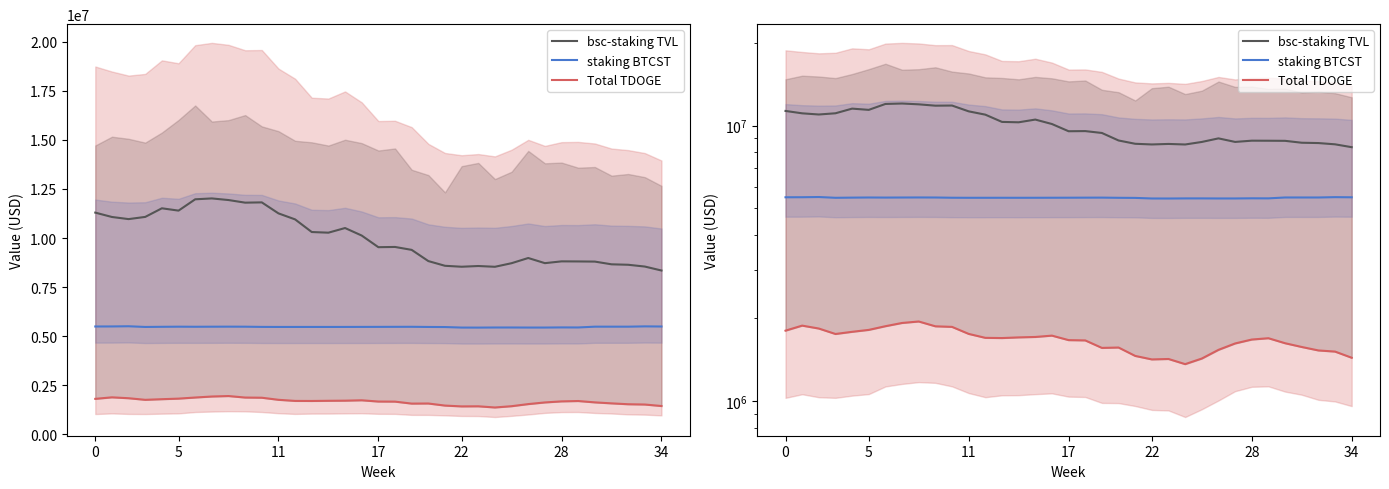

What is the value of the staking BTCST point at the 23rd from the left?

5474059.0